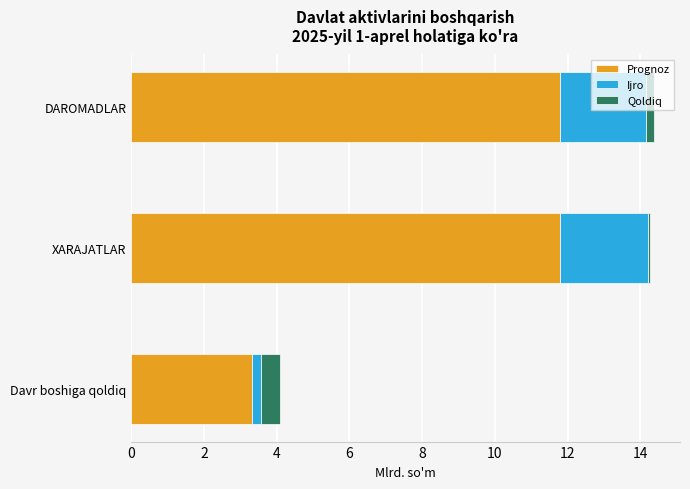

Where is Prognoz nearest to the value 7?

Davr boshiga qoldiq